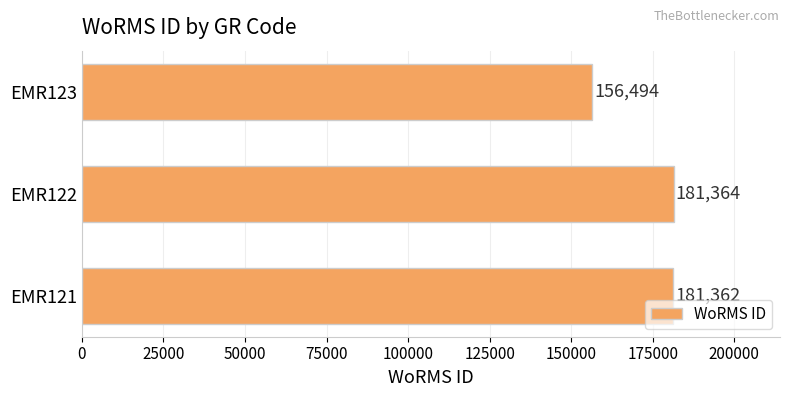

Reading bottom to top, extract all data points from this chart.

EMR121=181362	EMR122=181364	EMR123=156494